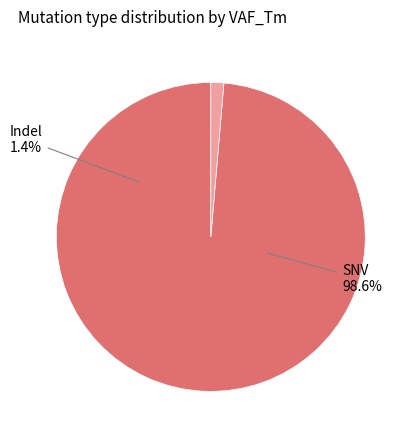

Rank the categories by value from highest to lowest.

SNV, Indel